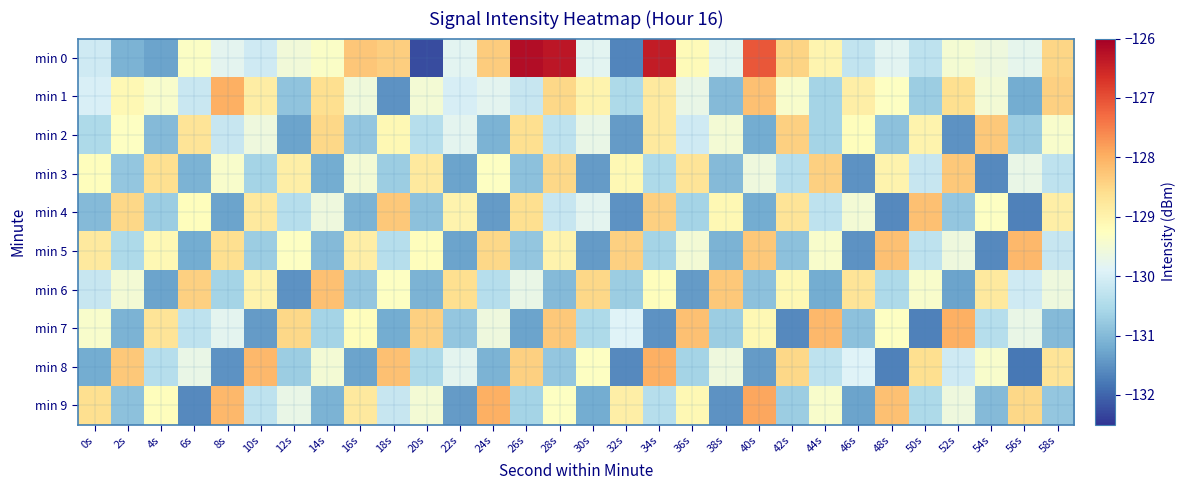

Which has a higher value, 24s or 34s?

34s